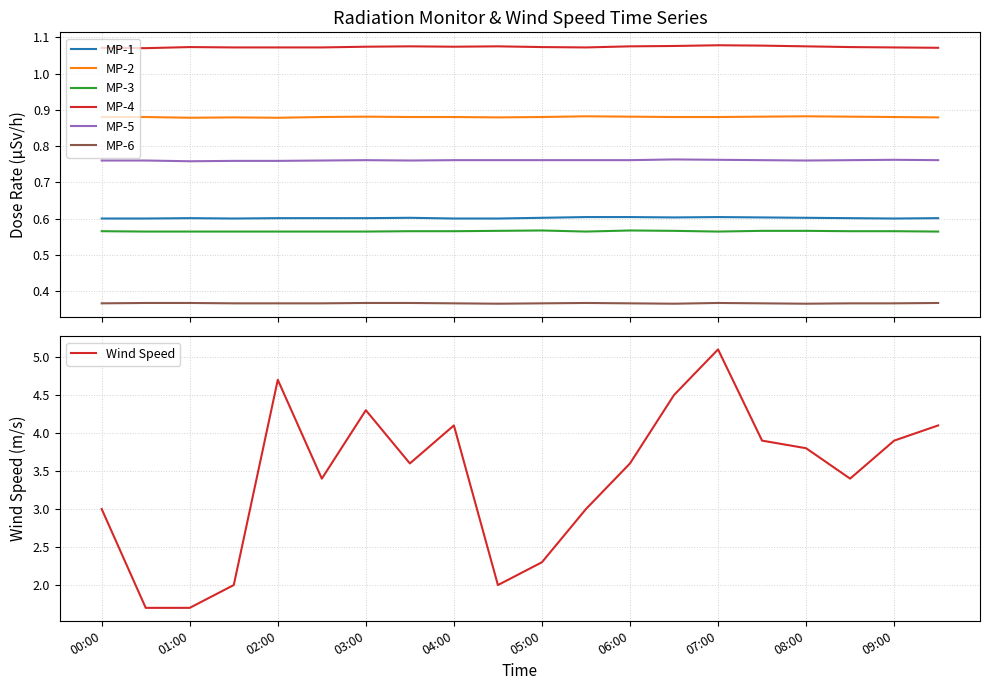

Which has a higher value, 09:00 or 05:30?

05:30